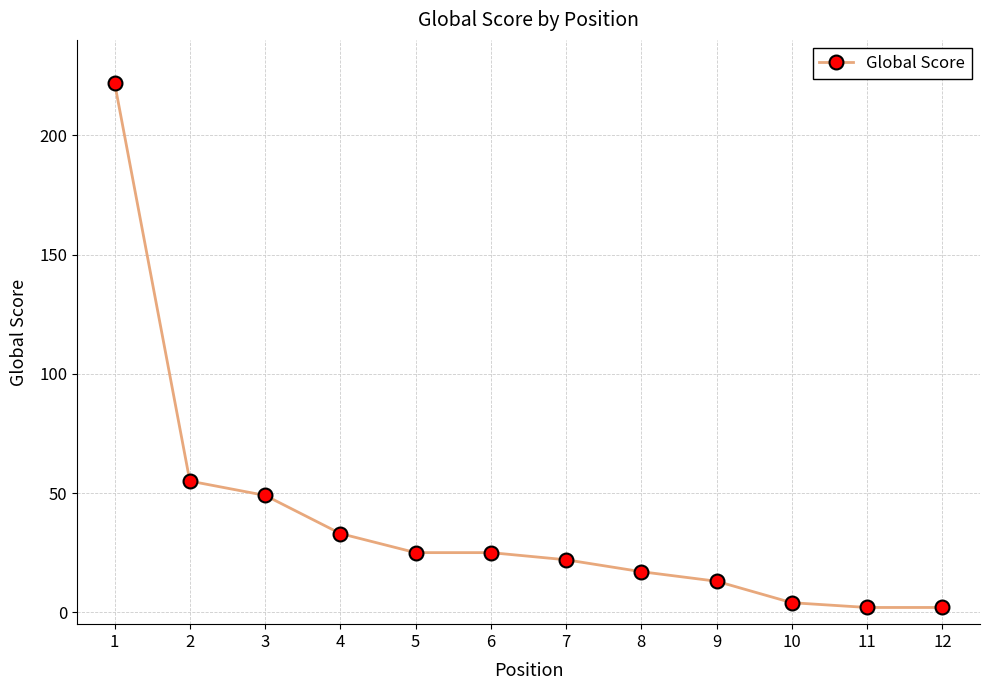

Reading left to right, list all the values displayed in this chart.

1=222	2=55	3=49	4=33	5=25	6=25	7=22	8=17	9=13	10=4	11=2	12=2